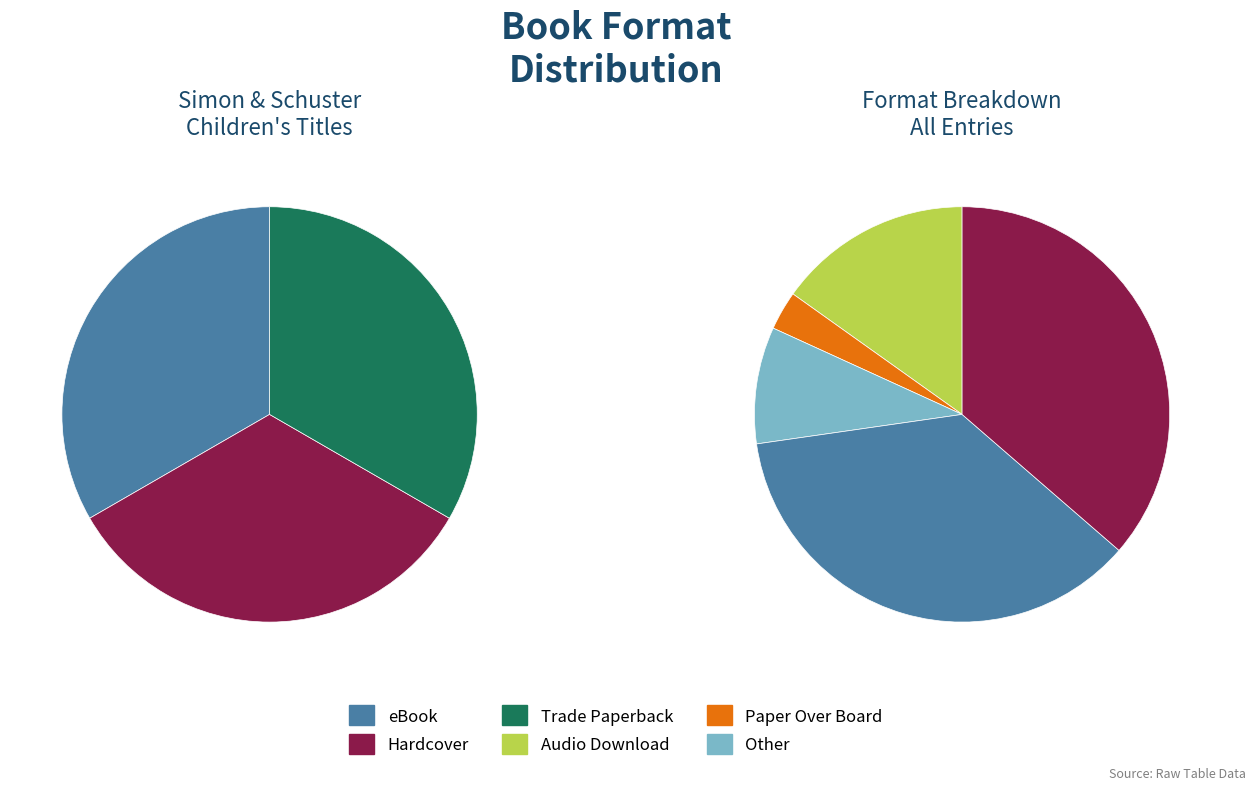

How many segments does this pie chart have?

6